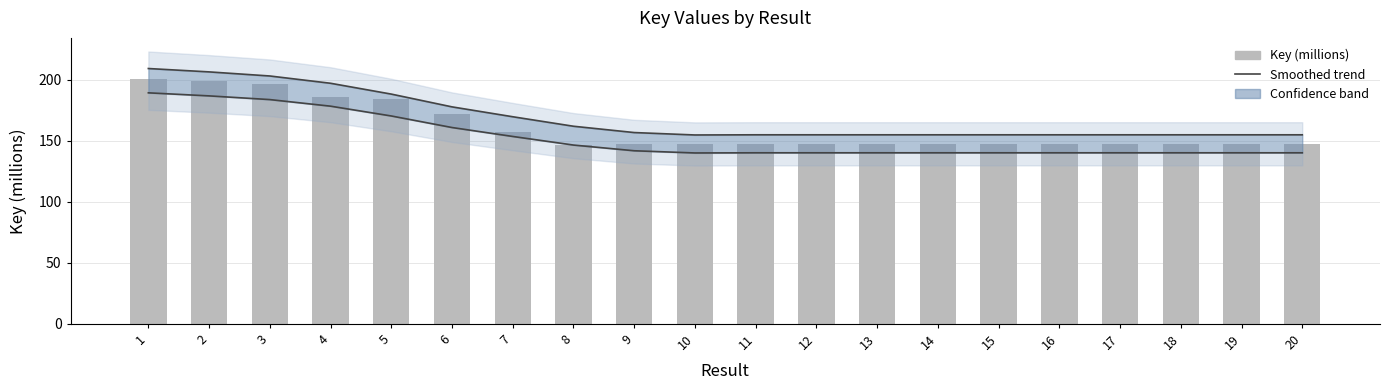

What is the minimum value for Trend lower?

140.0